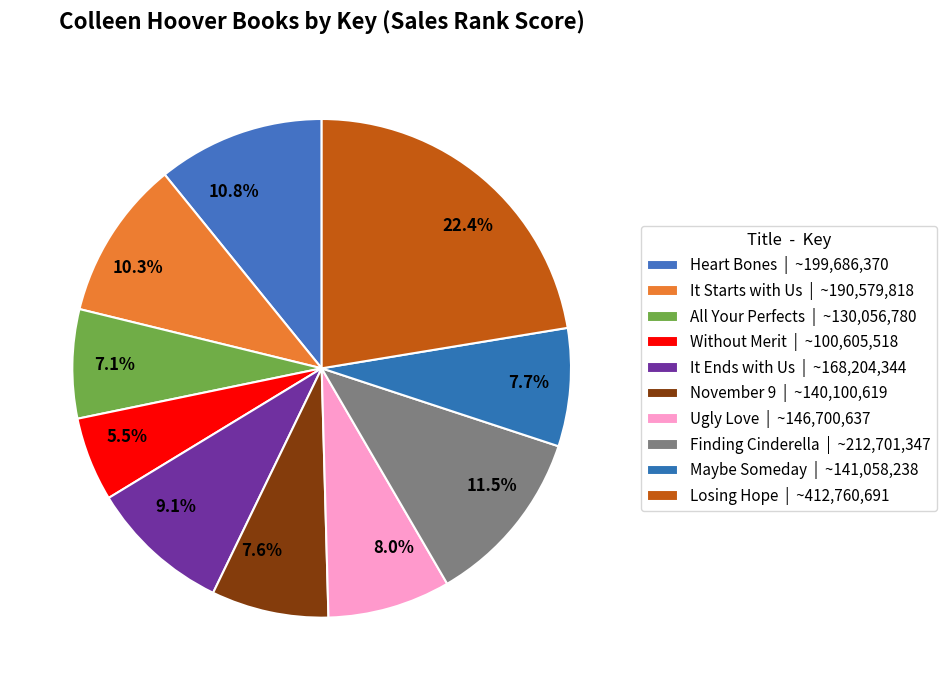

What is the largest slice in the pie chart?

Losing Hope